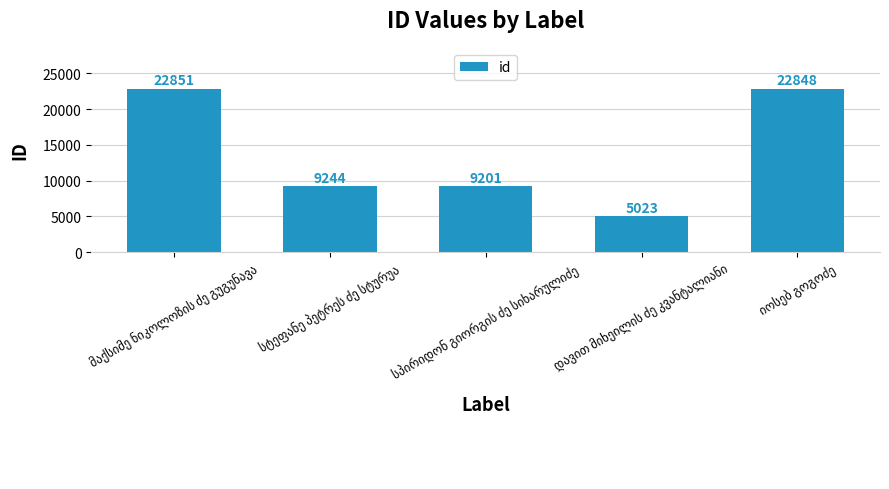

What is the difference between the maximum and minimum values?

17828